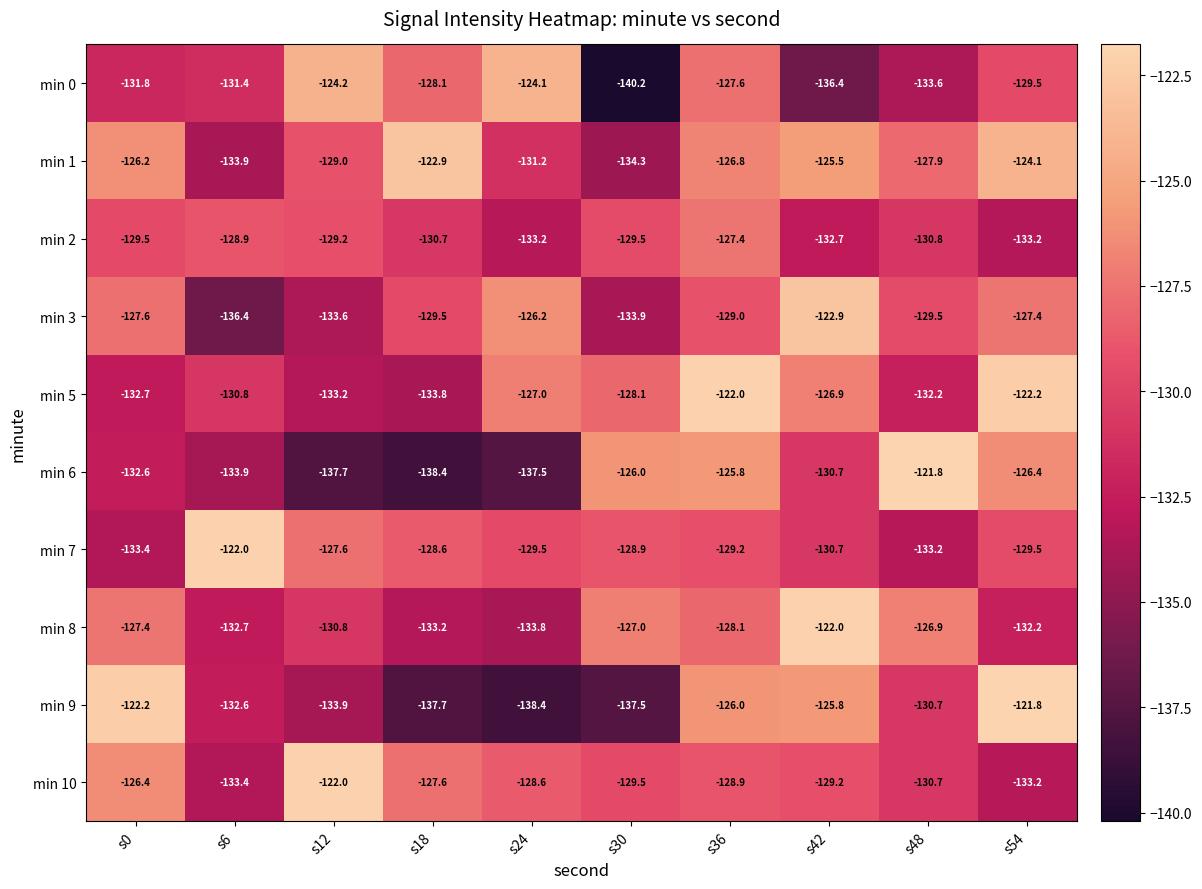

Where does the min 9 series first go above -130?

s0